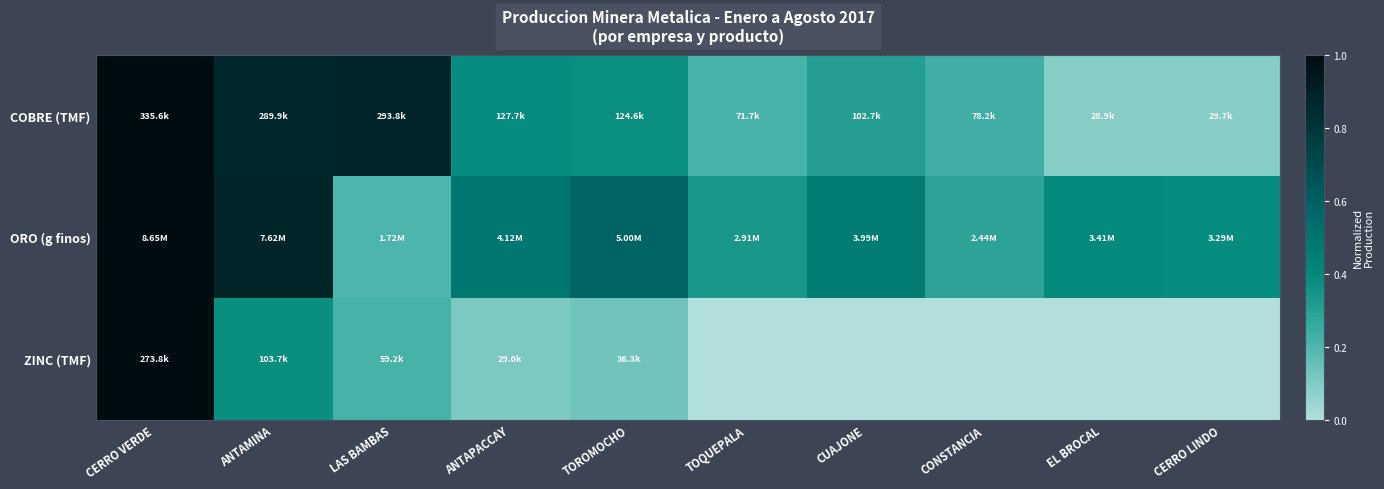

List the series in order of their peak value, lowest first.

COBRE (TMF), ORO (g finos), ZINC (TMF)